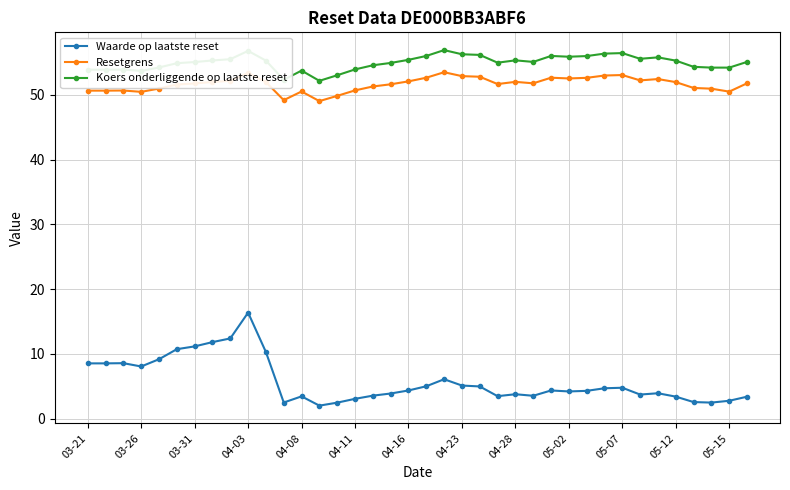

What is the difference between the second highest and minimum values in the Waarde op laatste reset series?

10.4